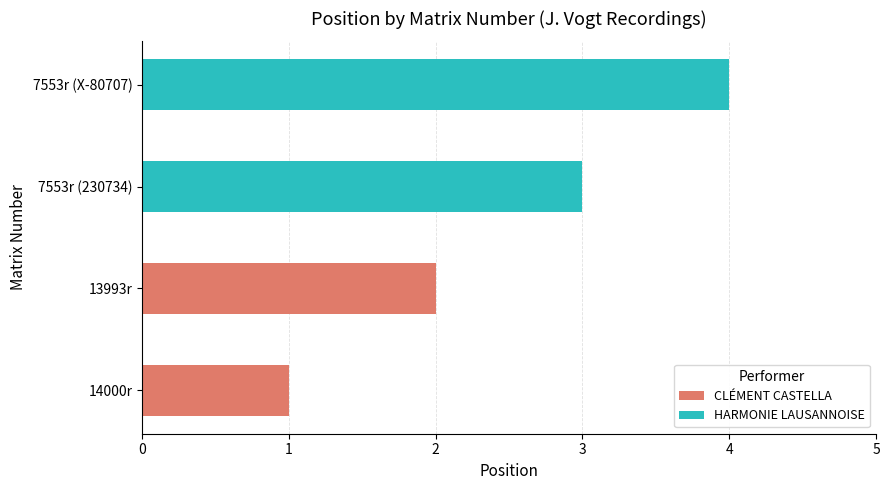

Count the HARMONIE LAUSANNOISE values in the range 3 to 4.

2